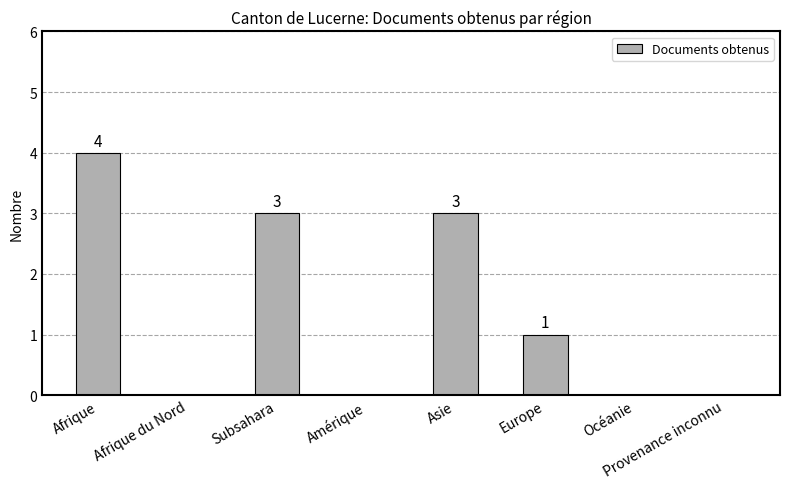

What is the sum of all values?

11